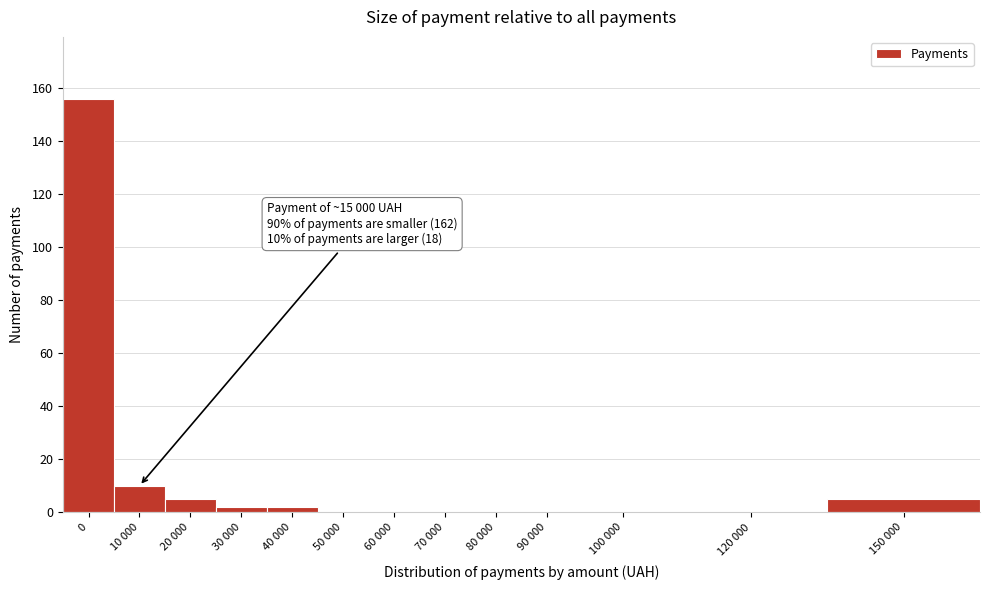

Reading left to right, what are all the values shown in this chart?

0=156	10 000=10	20 000=5	30 000=2	40 000=2	50 000=0	60 000=0	70 000=0	80 000=0	90 000=0	100 000=0	120 000=0	150 000=5